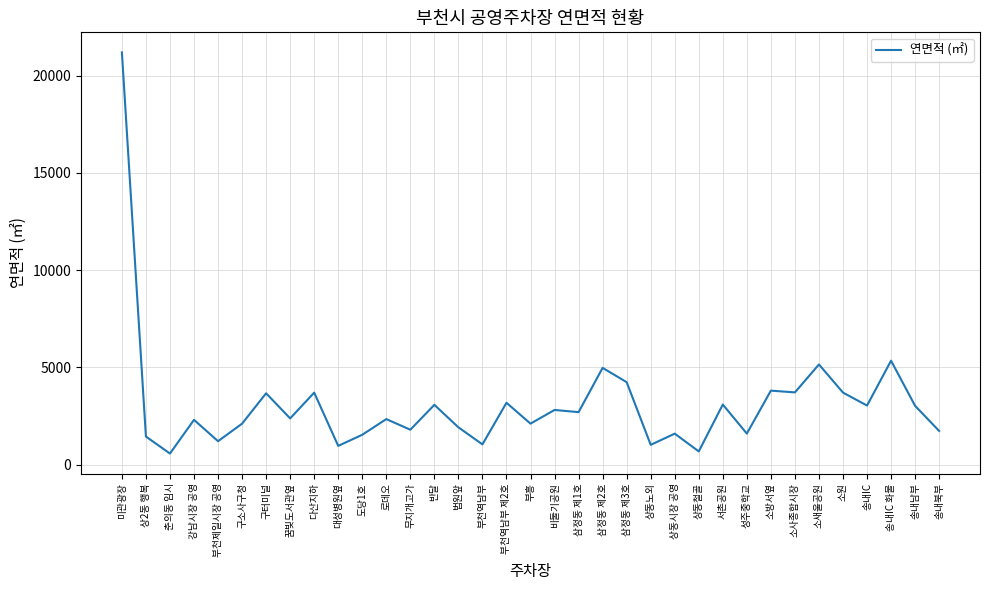

What is the smallest value displayed?

573